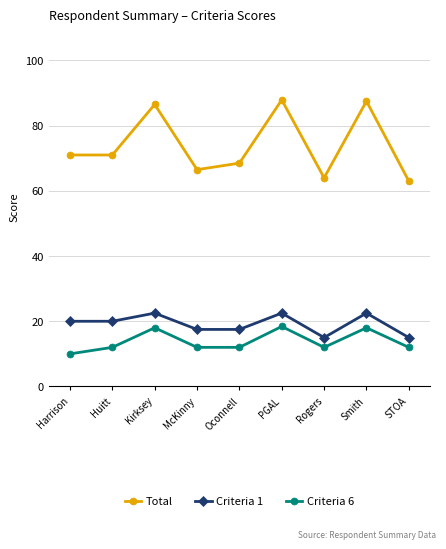

What is the spread (max minus min) of values at Kirksey?

68.5